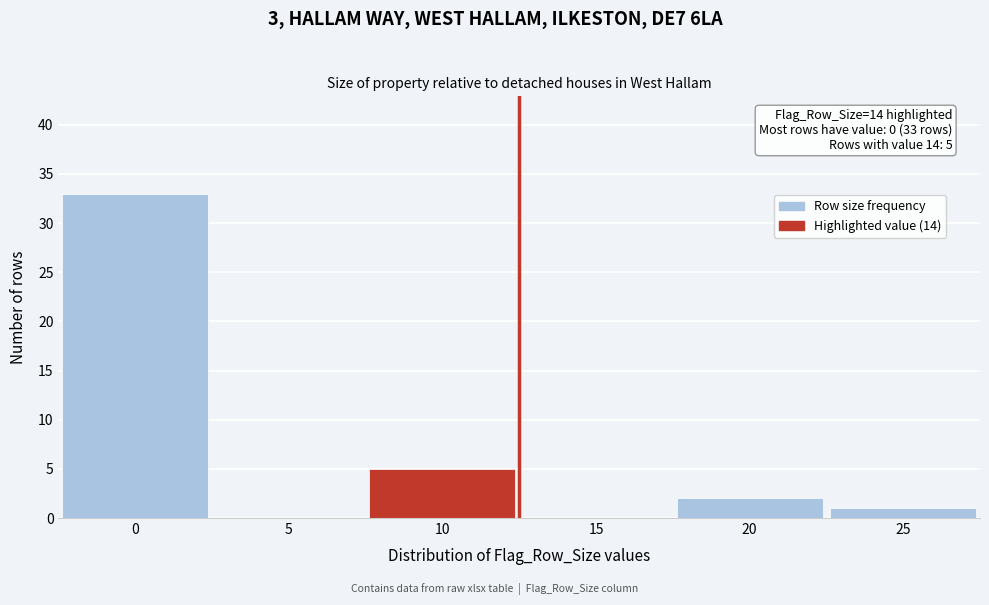

Reading right to left, list all the values displayed in this chart.

25=1	20=2	15=0	10=5	5=0	0=33